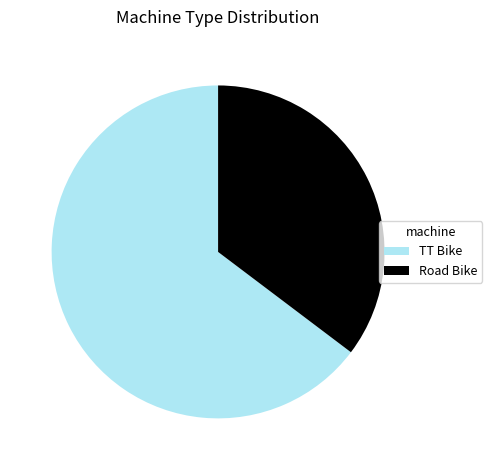

Is the sum of Road Bike and TT Bike greater than half?

Yes